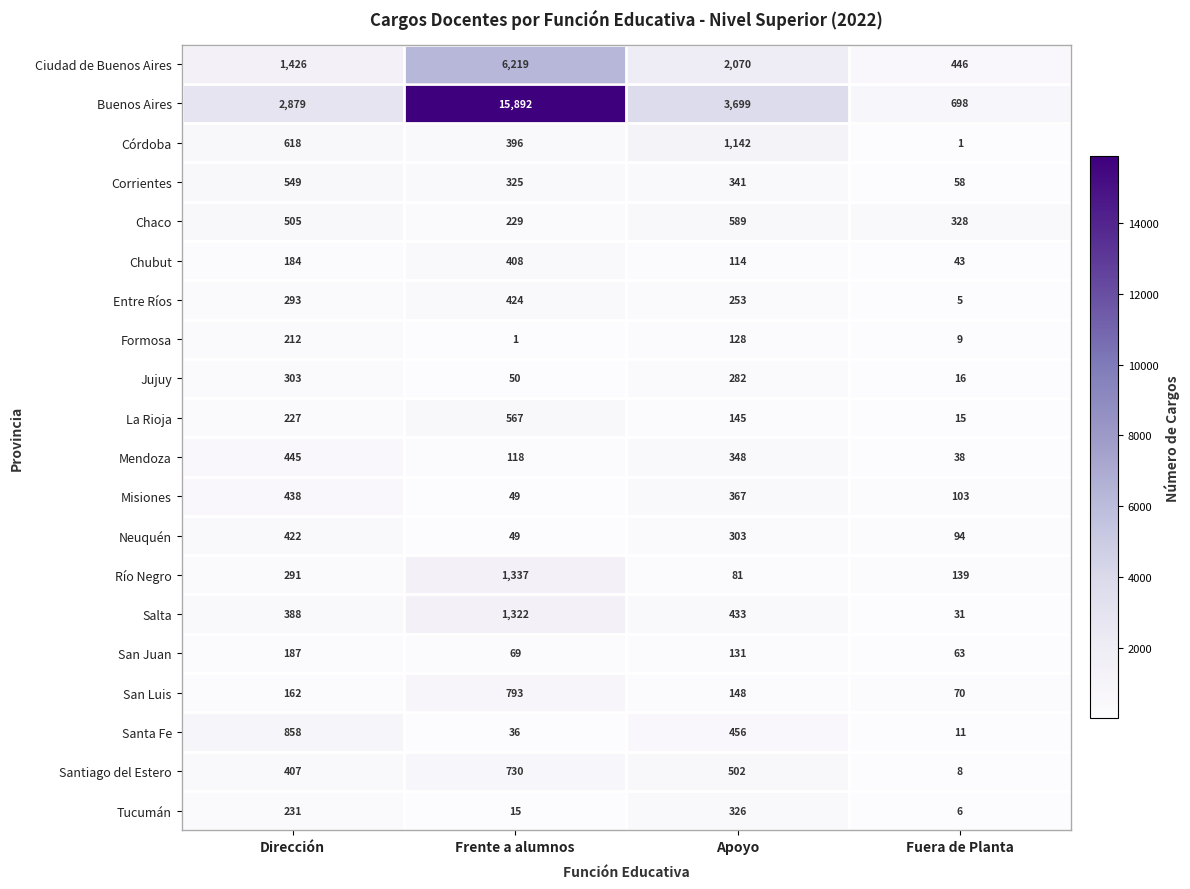

At which label is Salta closest to 676?

Apoyo